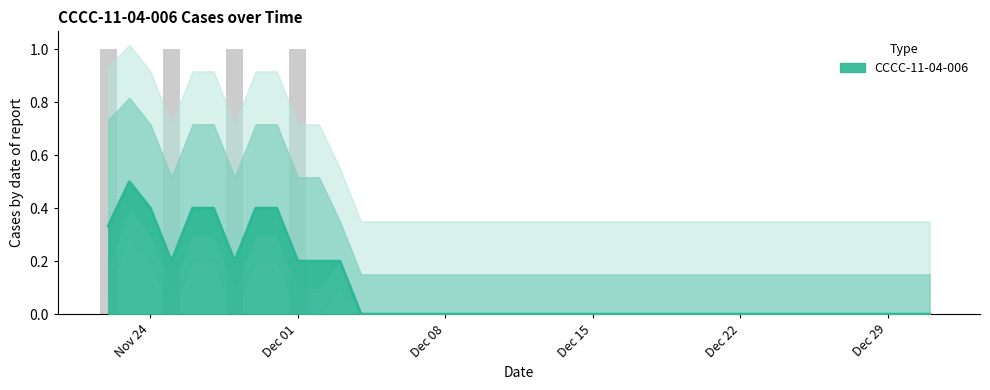

What is the sum of all values?

4